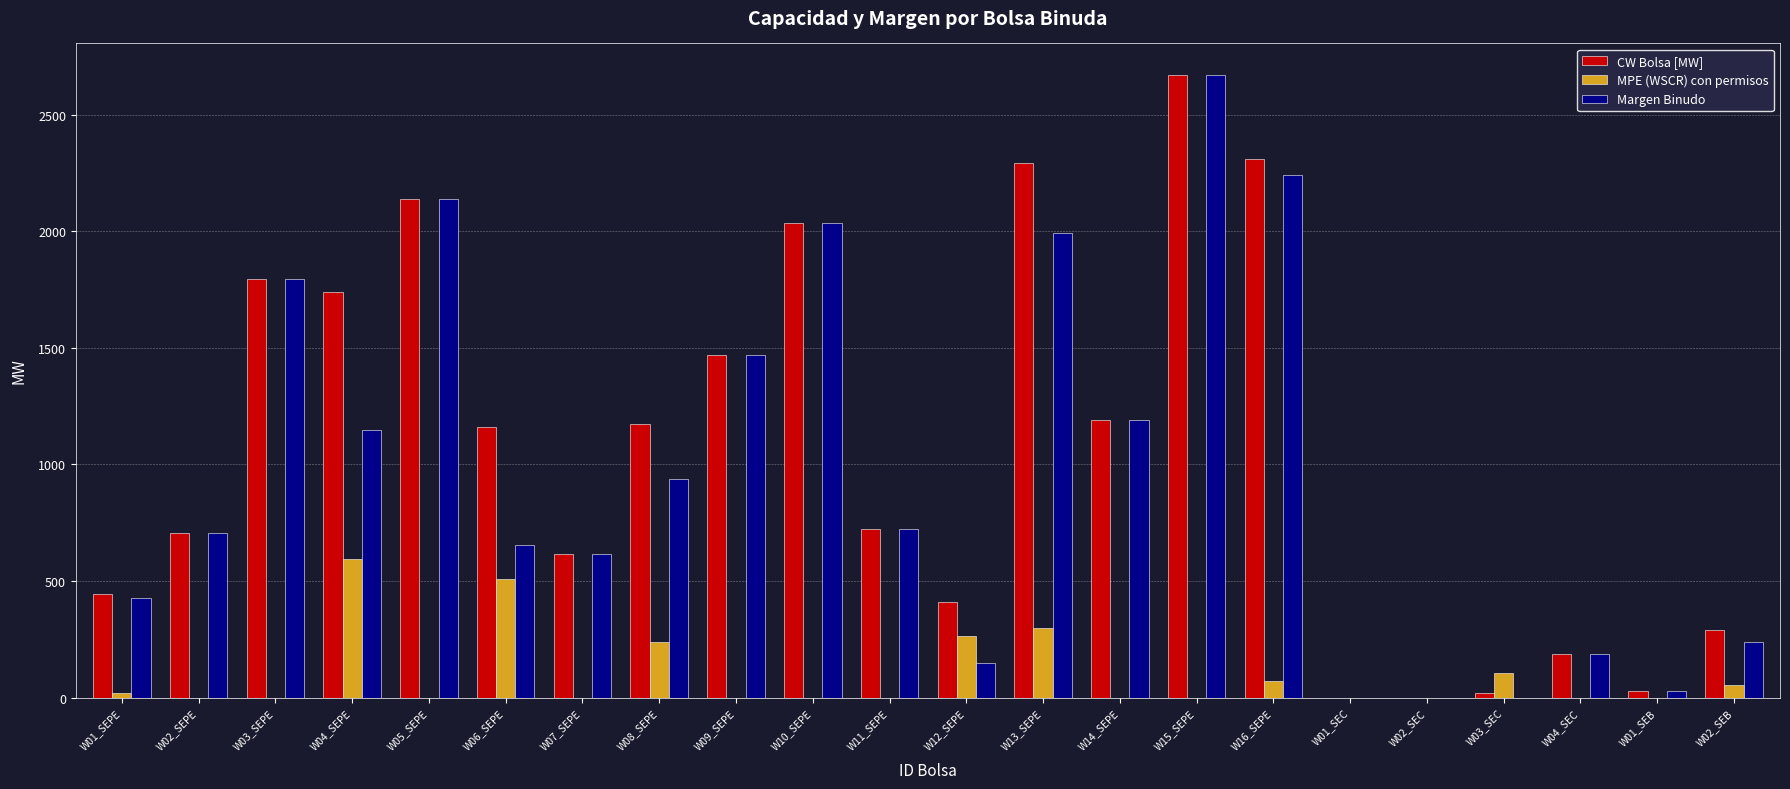

The value of CW Bolsa [MW] at W14_SEPE is 1191.6. True or false?

True